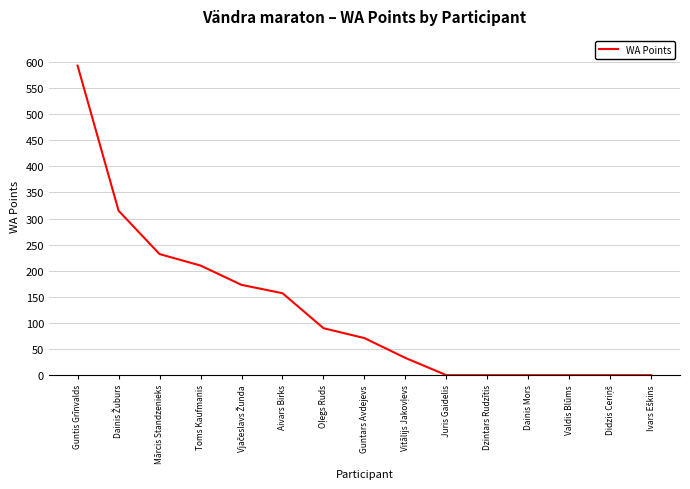

At which category does the chart reach its peak across all series?

Guntis Grīnvalds